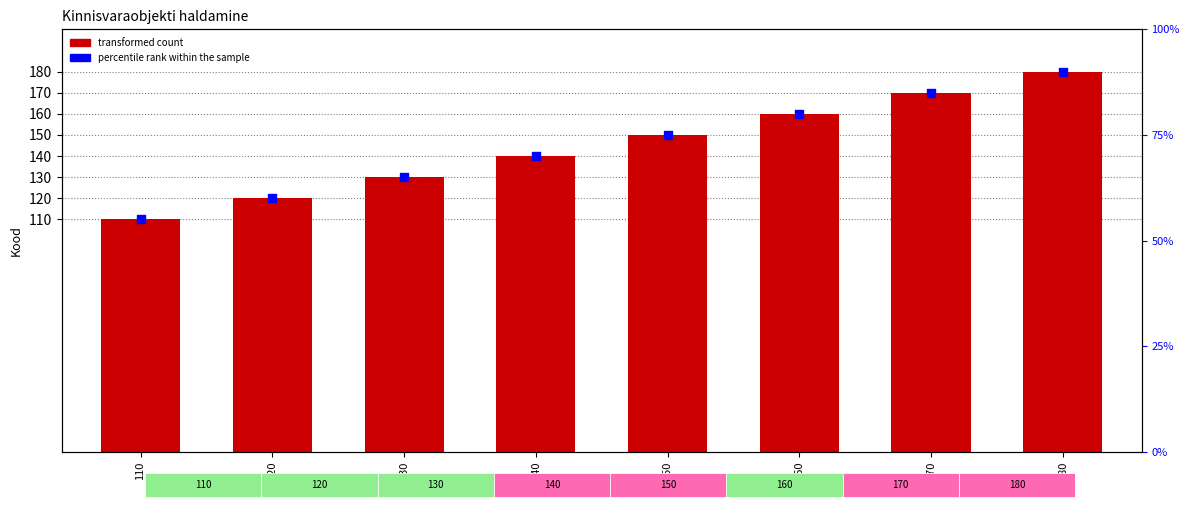

Which series has the largest Y range (max minus min)?

kood